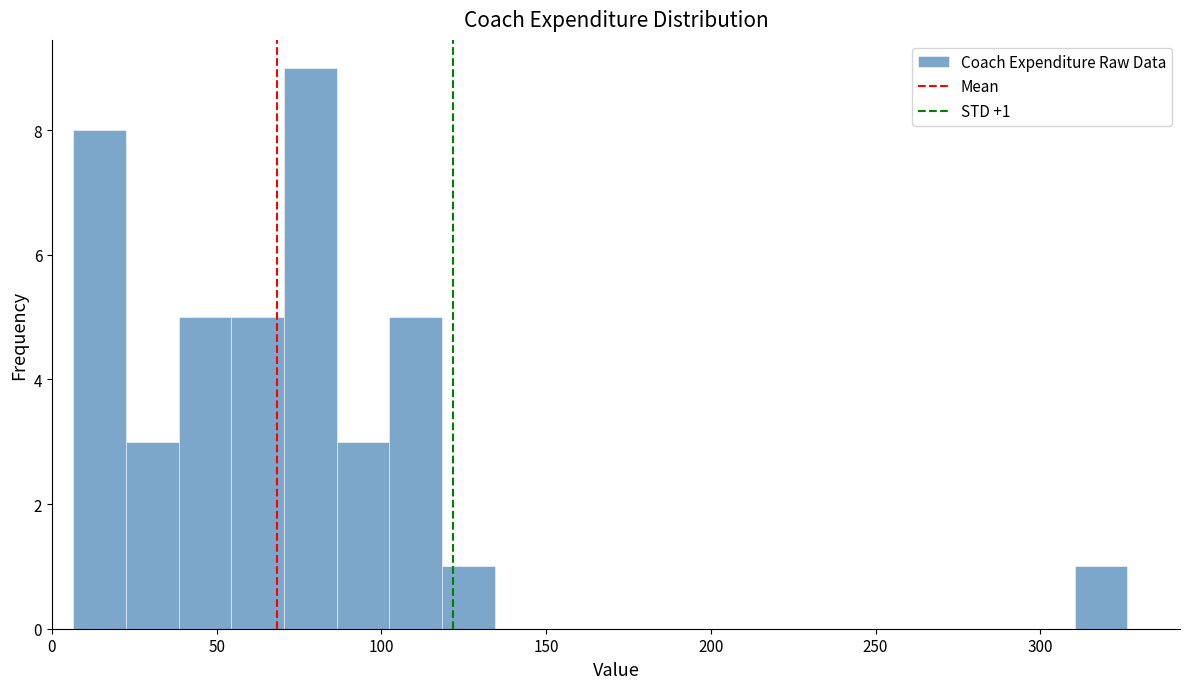

Read against the x-axis, roughly where is the centre of the tallest bar?

80